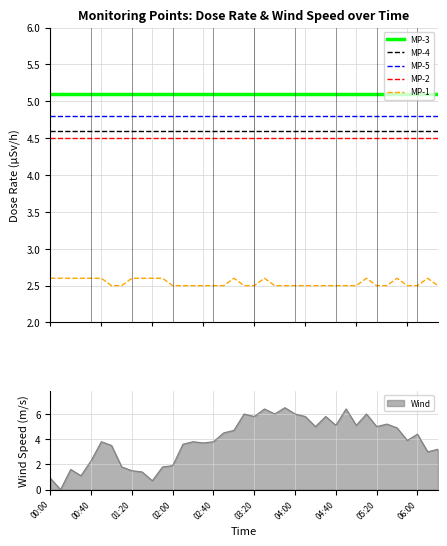

True or false: MP-5 and MP-2 intersect in this chart.

False